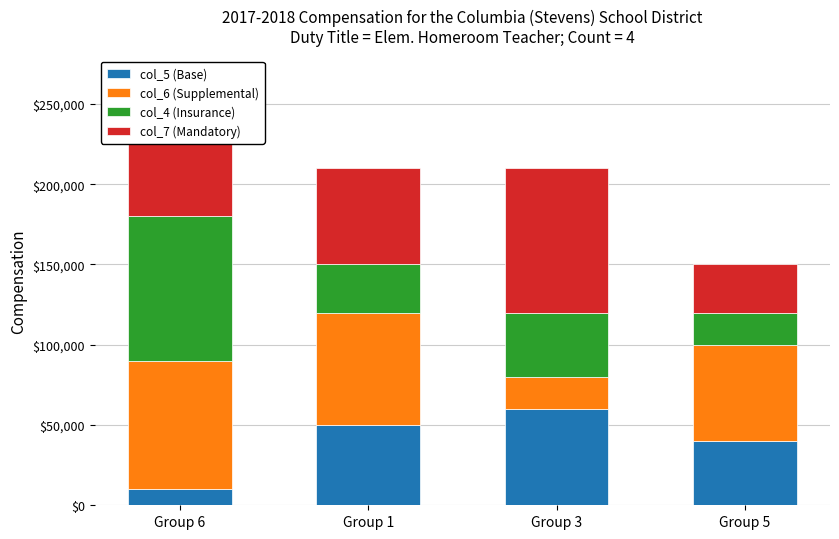

List the labels in order of col_5 (Base) value, smallest first.

Group 6, Group 5, Group 1, Group 3